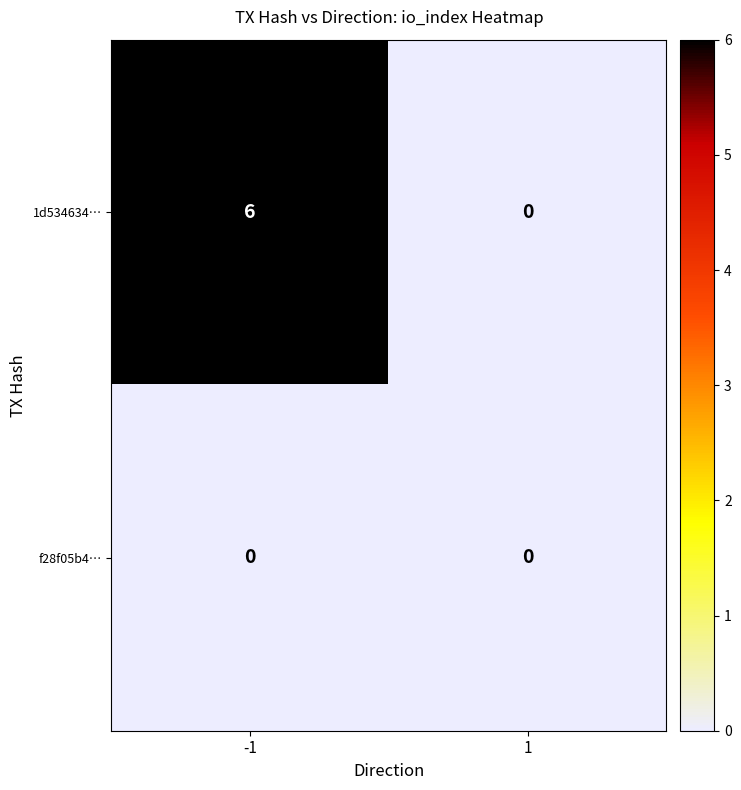

What is the difference between the maximum and minimum values in the 1d534634… series?

6